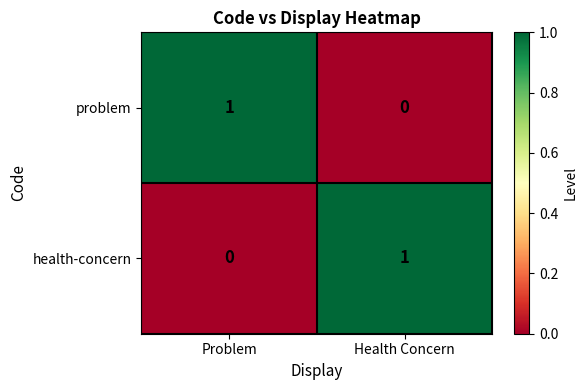

What is the total value across all series at Health Concern?

1